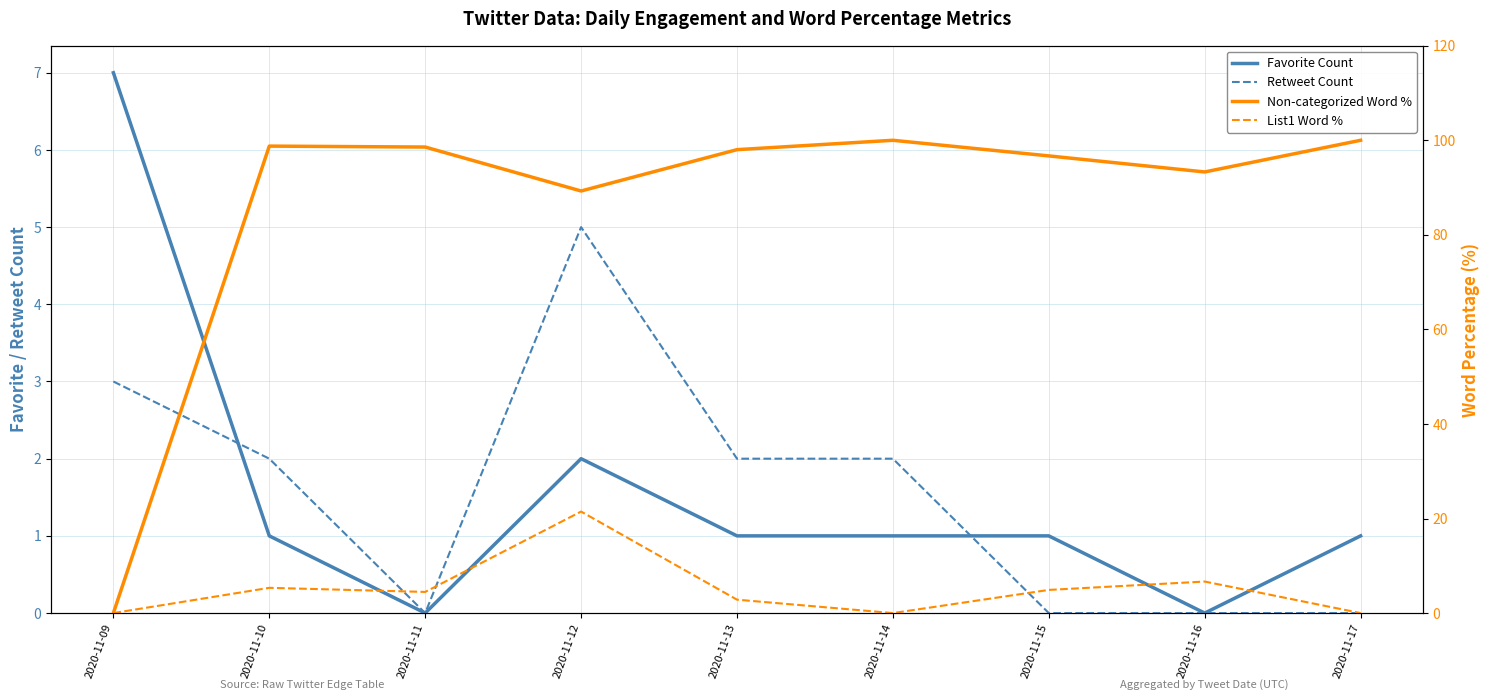

At 2020-11-09, list the series in order from smallest to largest.

Non-categorized Word %, List1 Word %, Retweet Count, Favorite Count